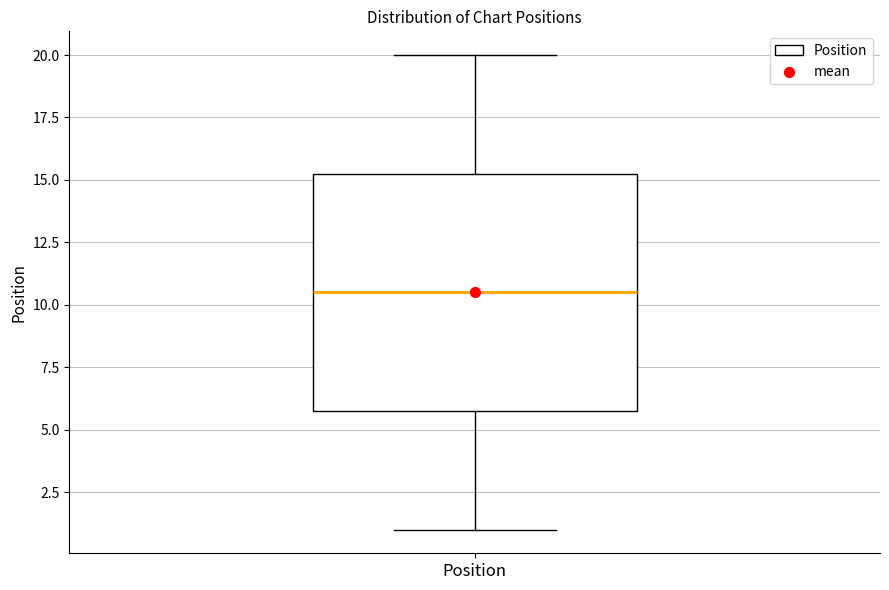

Transcribe this box plot: give where the median line is, the range the box spans, and where the two whiskers end, as read against the y-axis. The values are not printed on the chart, so give them approximately, as read against the axis.

median 10.5, box 6.0 to 15.5, whiskers 1.0 to 20.0